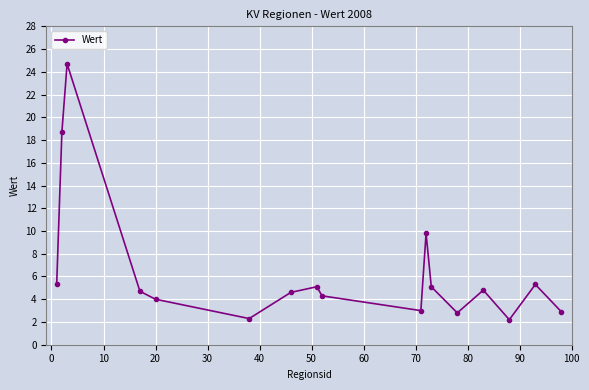

What is the difference between the maximum and minimum values?

22.5